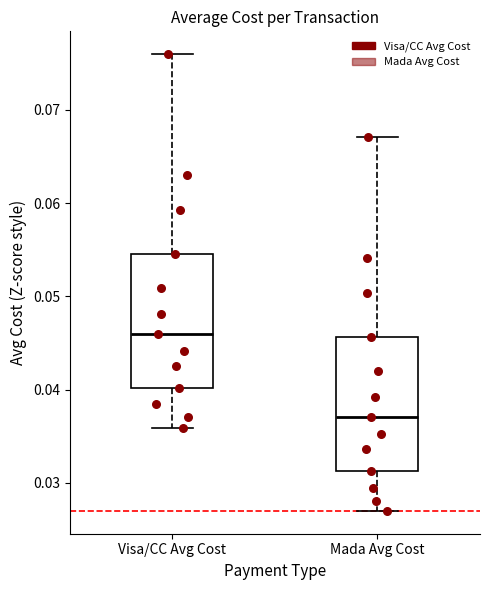

Which box has the highest median line?

Visa/CC Avg Cost